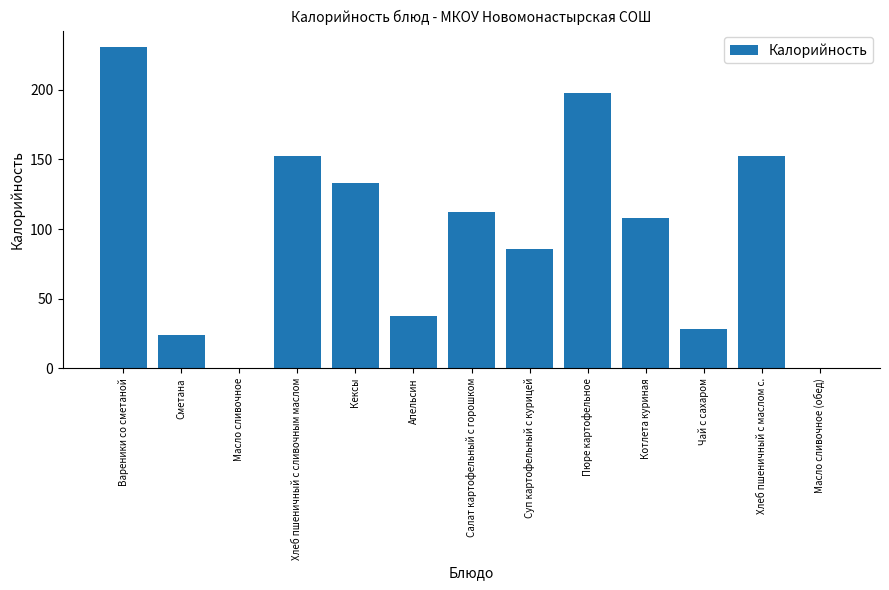

What is the approximate value at Чай с сахаром?

28.0